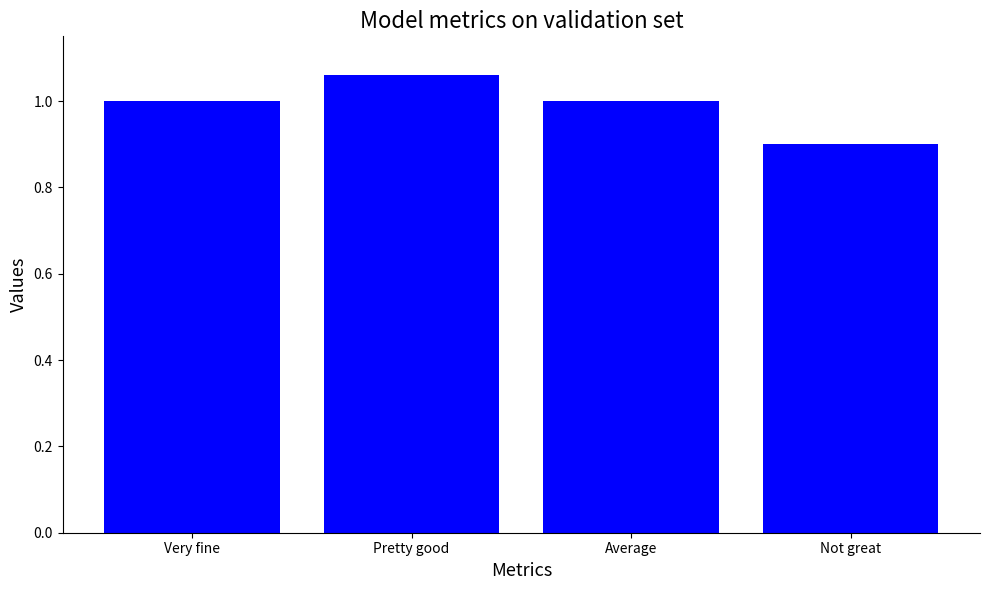

What position from the right is Average?

2